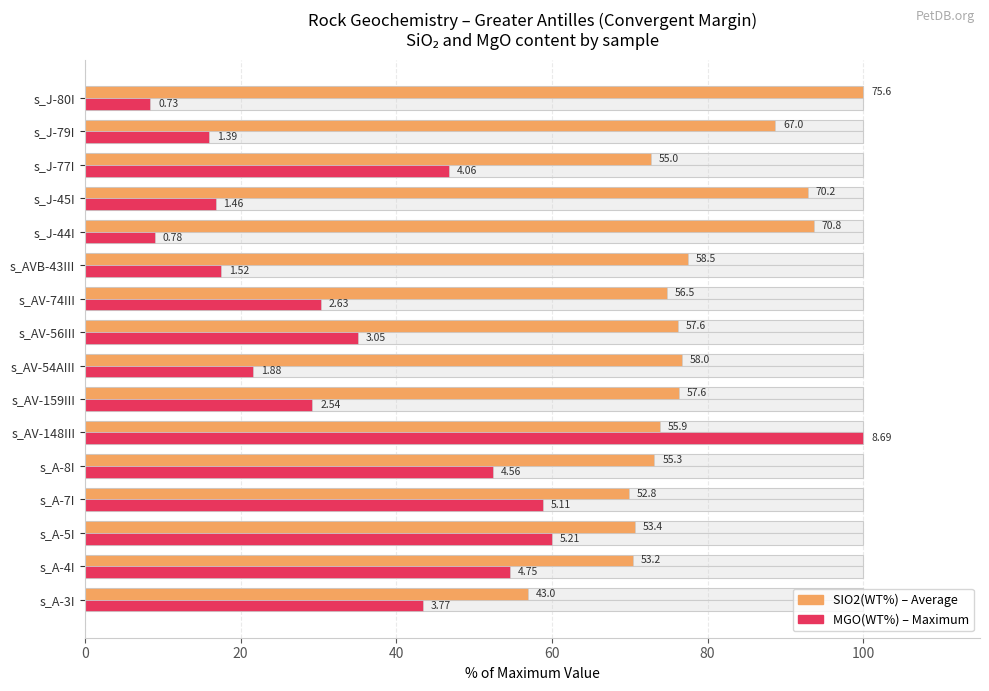

Is it true that SIO2(WT%) equals 70.4 at s_A-4I?

True